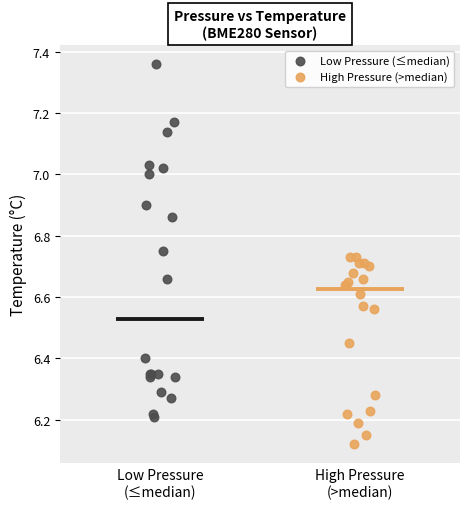

Which series contains the highest Y value?

Low Pressure (≤median)